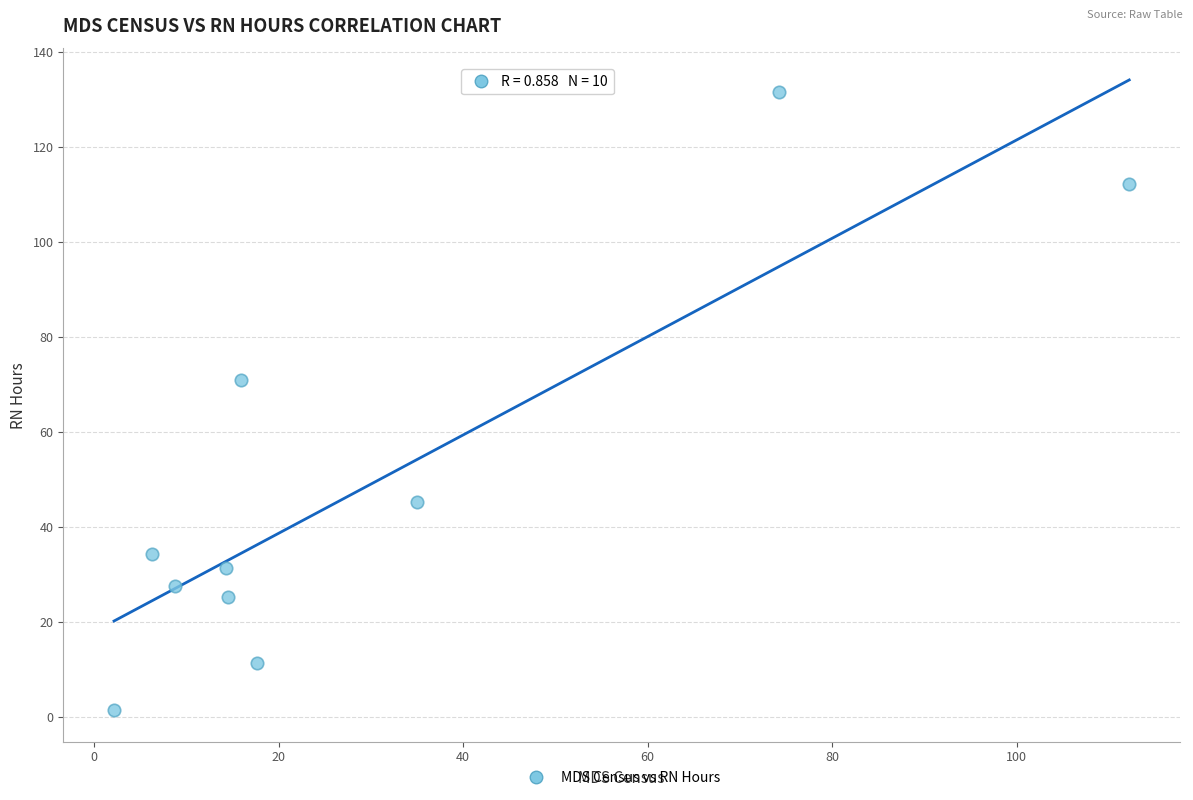

What Y value in the scatter plot is closest to 66?

70.8